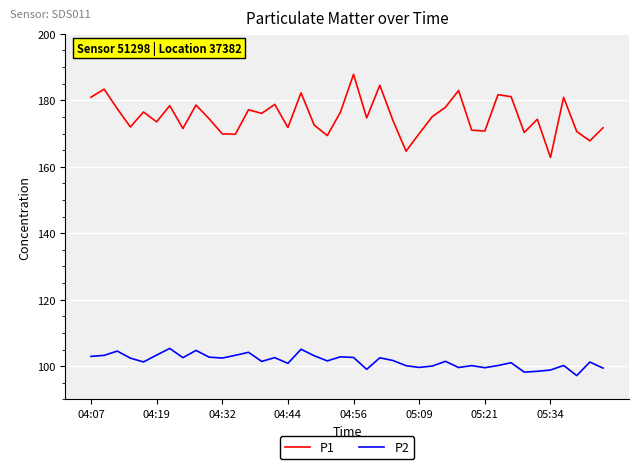

What is the difference between the maximum and second lowest values in the P1 series?

23.1